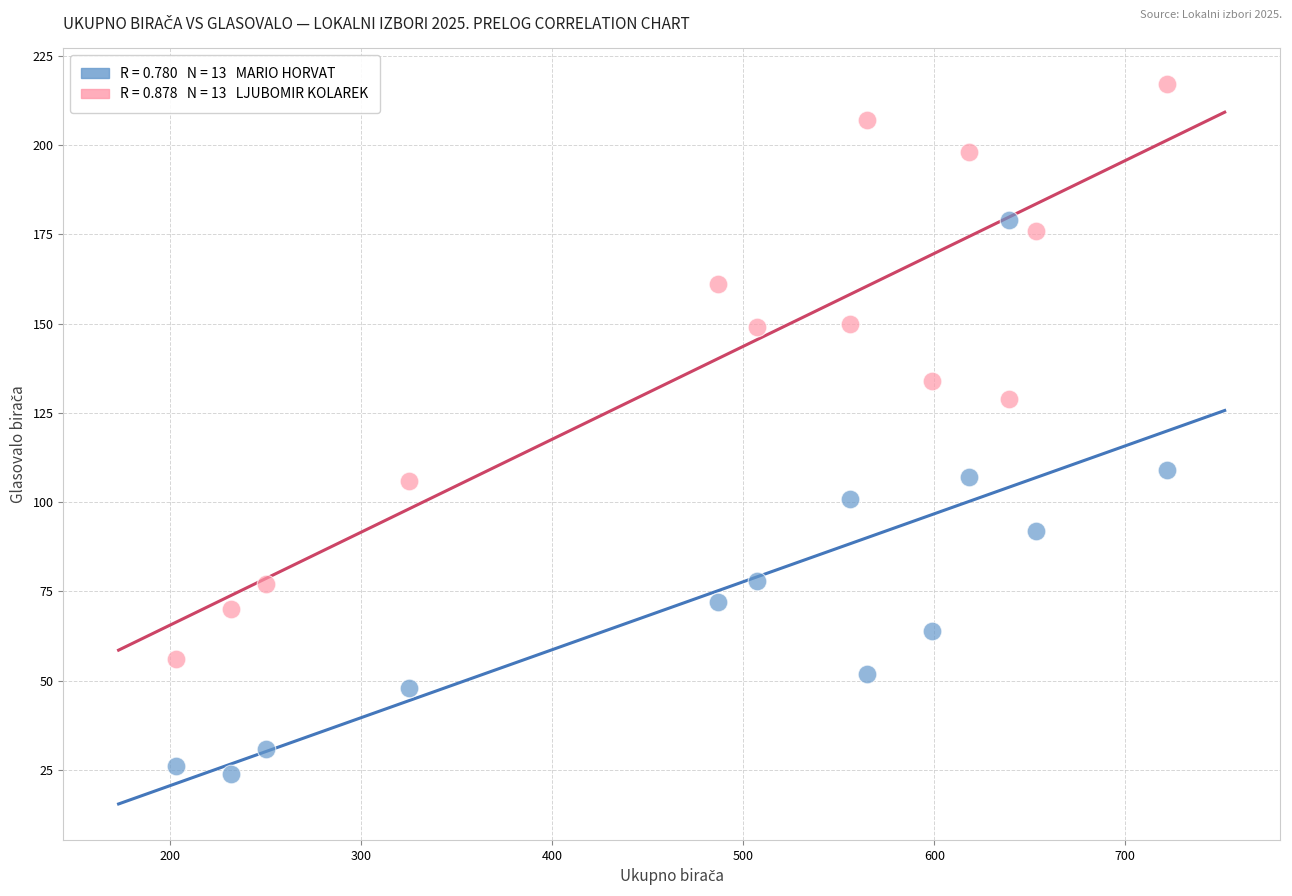

Across all data points, what is the range of X values (max minus min)?

519